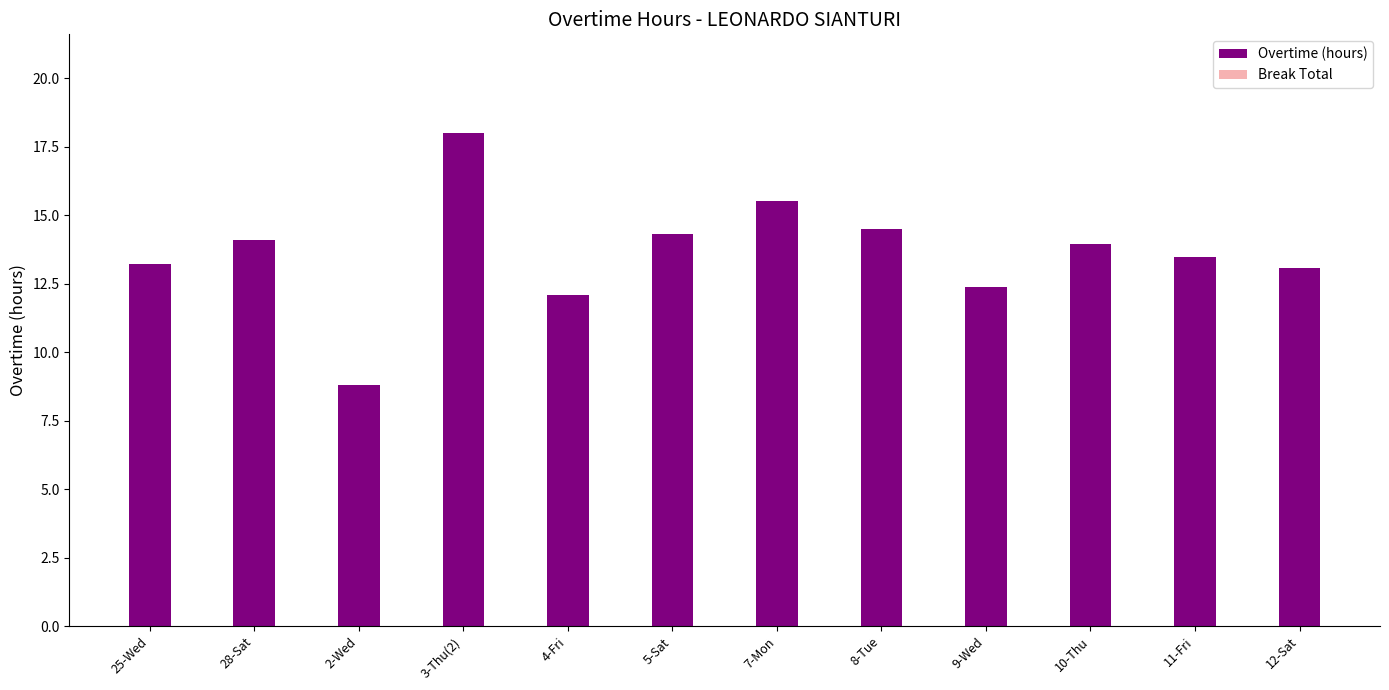

Read the value at 25-Wed.

13.2